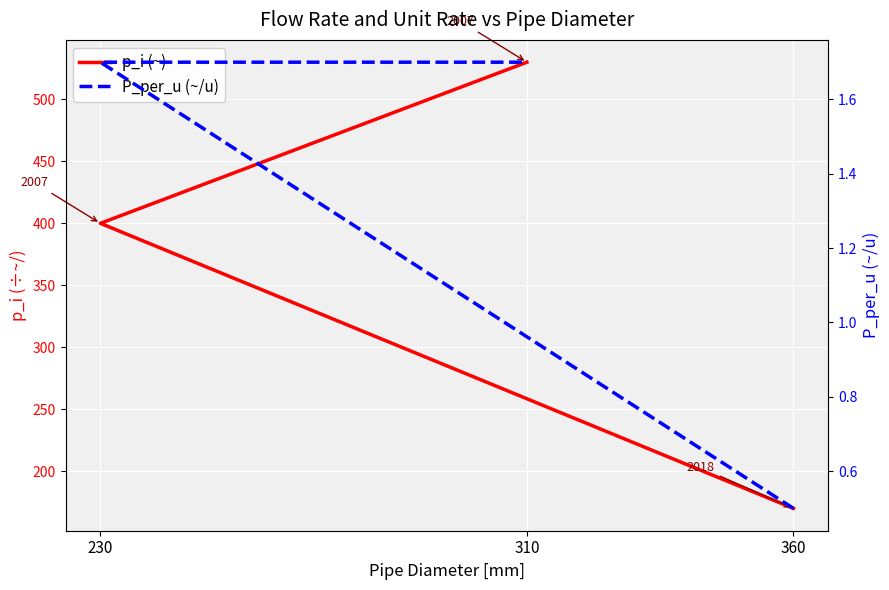

Where is p_i (~) nearest to the value 350?

230